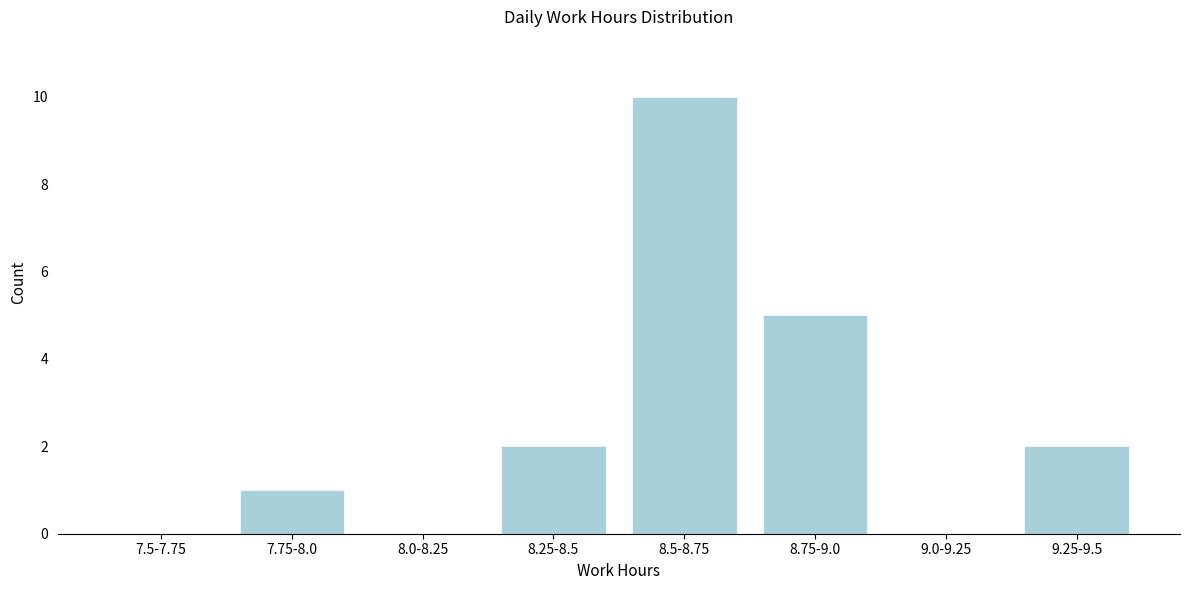

Reading left to right, extract all data points from this chart.

7.5-7.75=0	7.75-8.0=1	8.0-8.25=0	8.25-8.5=2	8.5-8.75=10	8.75-9.0=5	9.0-9.25=0	9.25-9.5=2